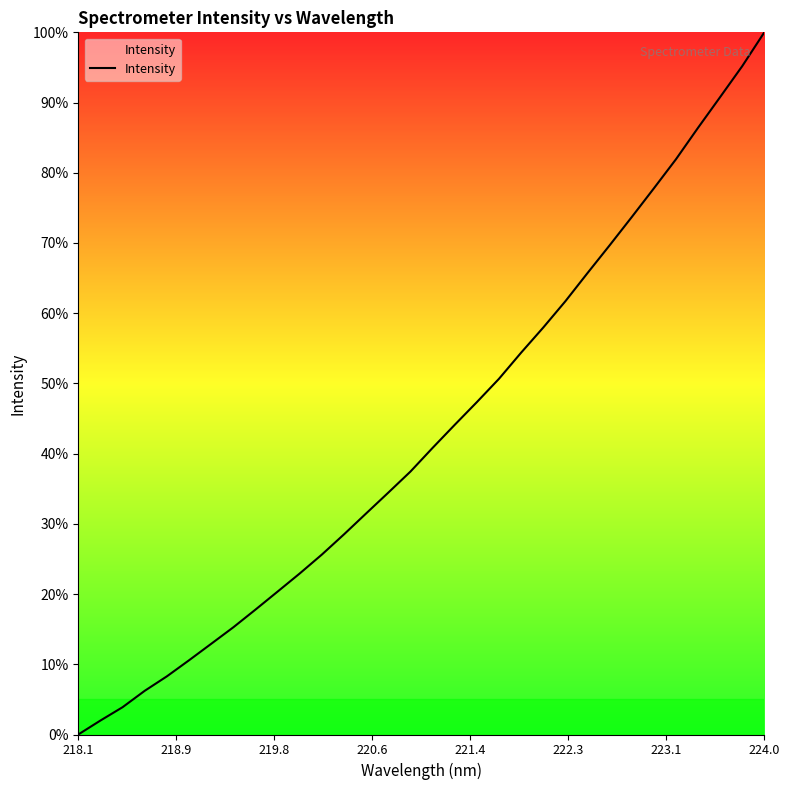

Reading left to right, what are all the values shown in this chart?

0.0	2.0	3.9	6.2	8.3	10.6	12.9	15.3	17.8	20.4	22.9	25.6	28.5	31.5	34.4	37.4	40.8	44.1	47.3	50.7	54.4	58.0	61.7	65.7	69.7	73.7	77.8	81.9	86.4	90.8	95.2	100.0